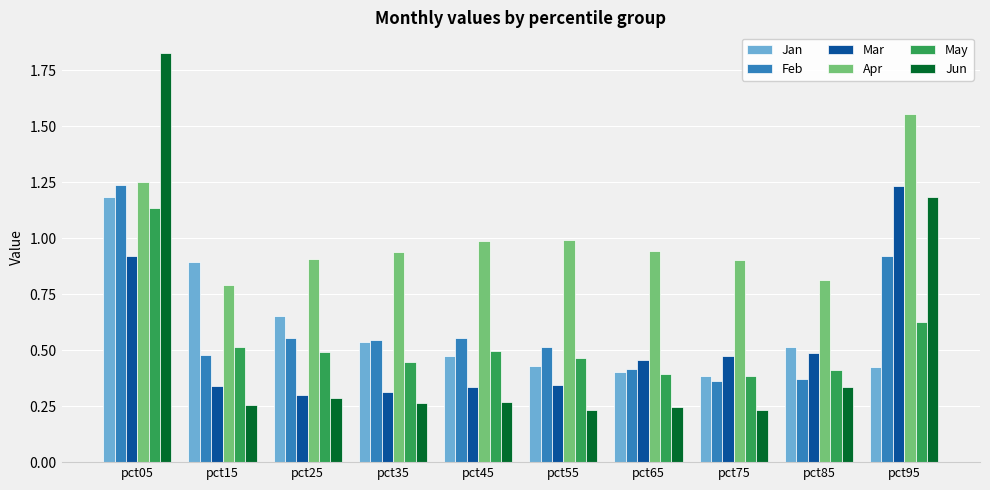

At which category is the sum across all series the highest?

pct05